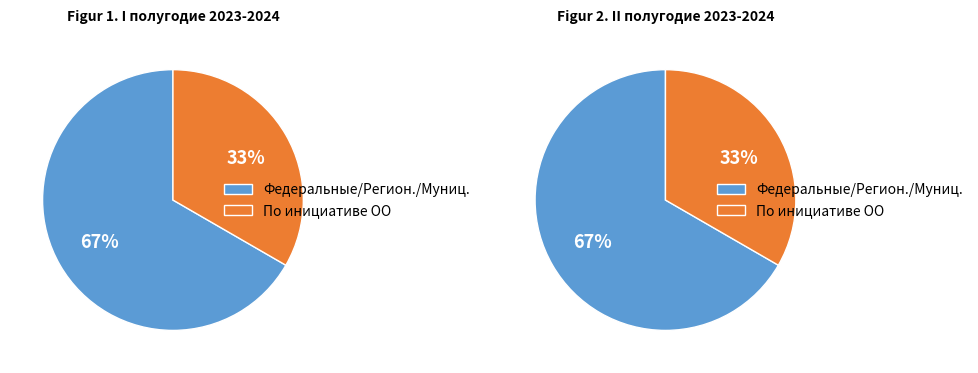

To the nearest percent, what percentage of the pie is По инициативе ОО?

33%